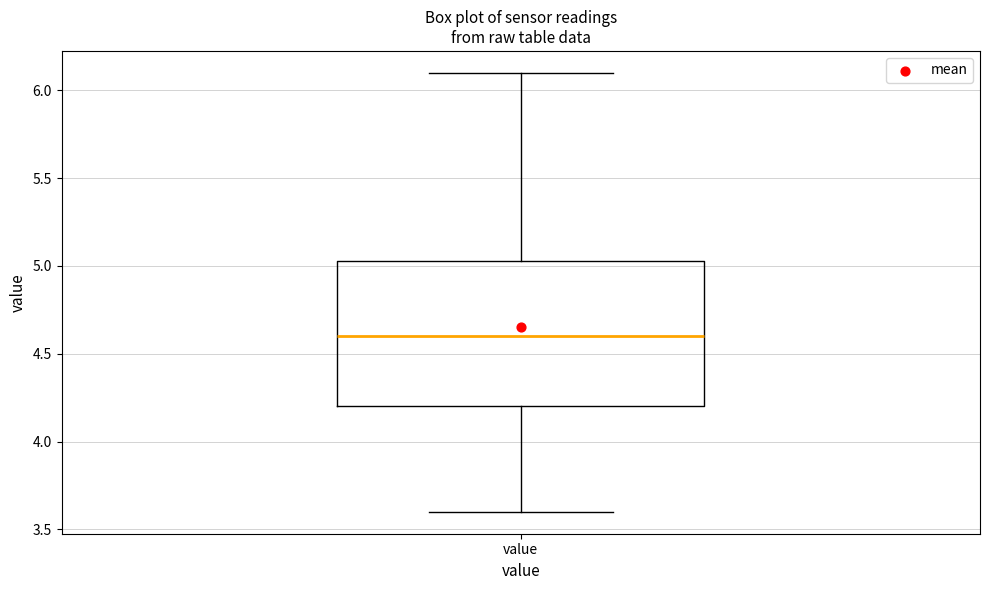

Transcribe this box plot: give where the median line is, the range the box spans, and where the two whiskers end, as read against the y-axis. The values are not printed on the chart, so give them approximately, as read against the axis.

median 4.60, box 4.20 to 5.05, whiskers 3.60 to 6.10